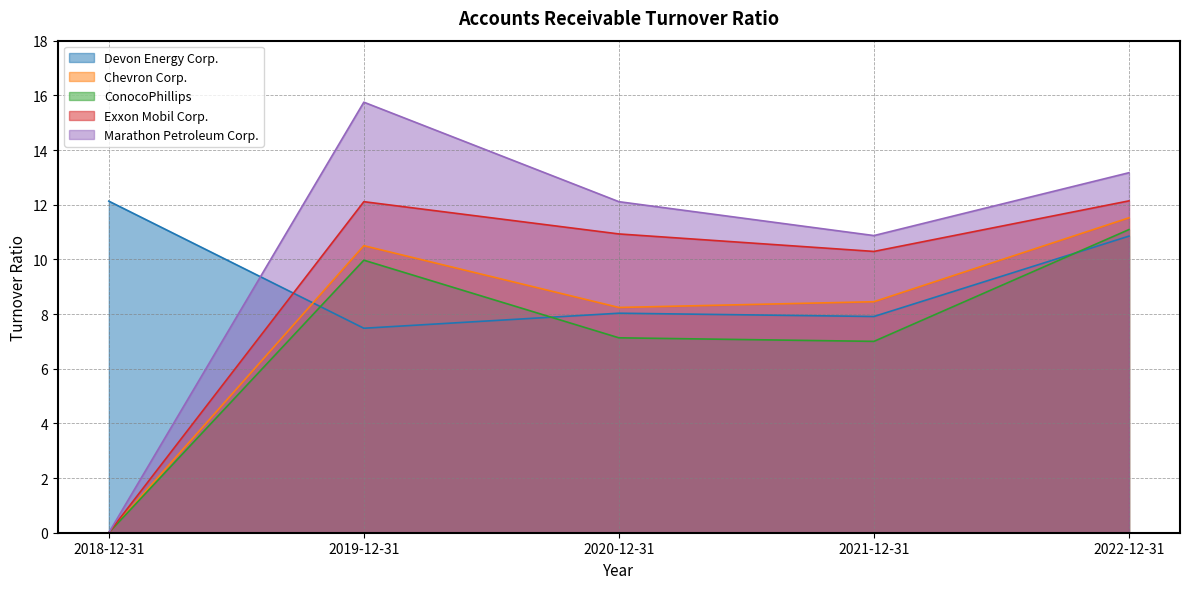

What is the difference between the maximum and minimum values in the Chevron Corp. series?

11.5